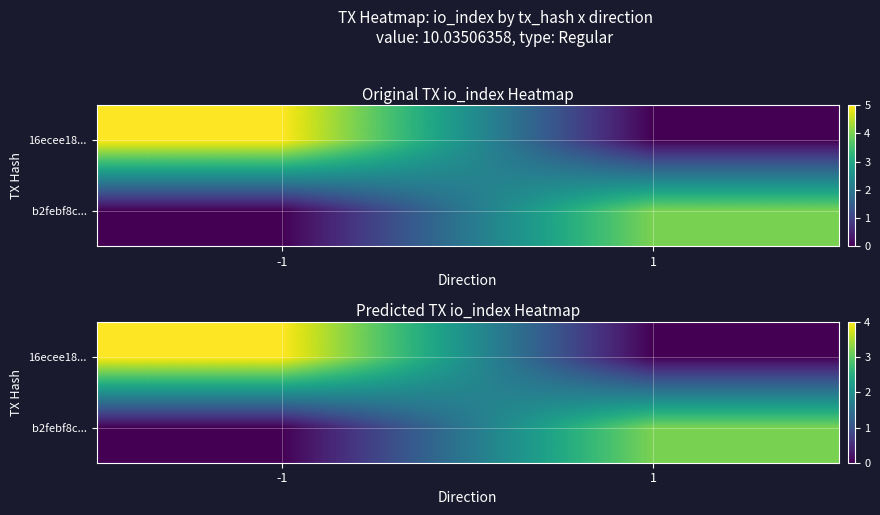

Rank the series by their maximum value, from highest to lowest.

16ecee18..., b2febf8c...